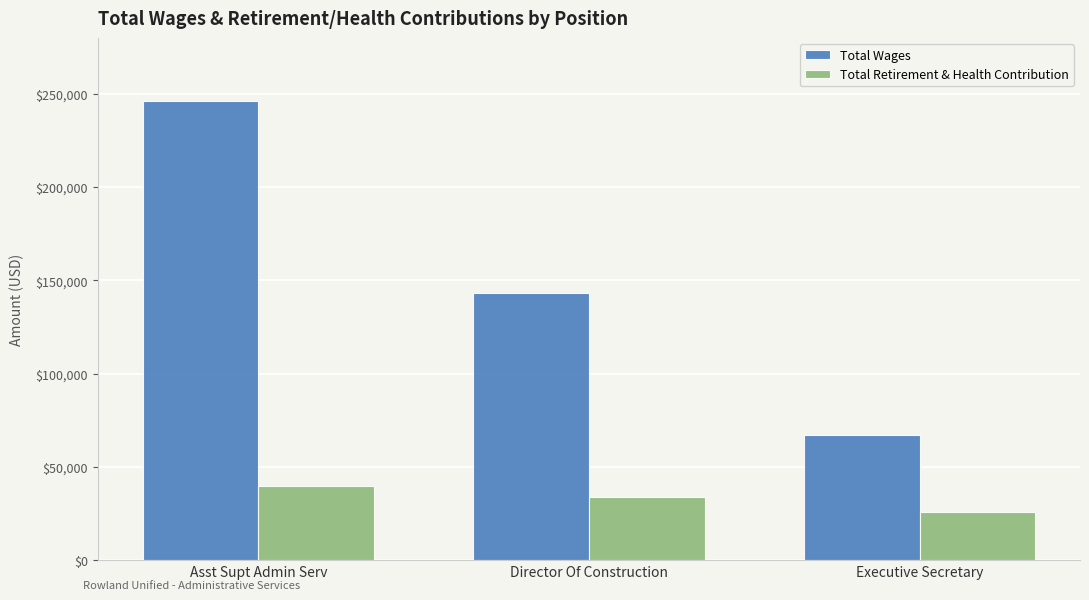

What is the value of the Total Retirement & Health Contribution bar at the 1st from the left?

39525